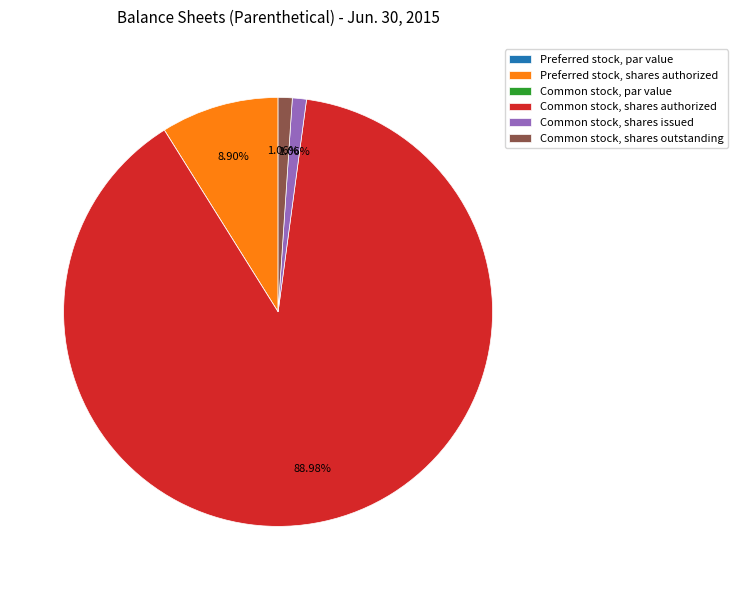

The Preferred stock, shares authorized slice represents 1% of the pie. True or false?

False